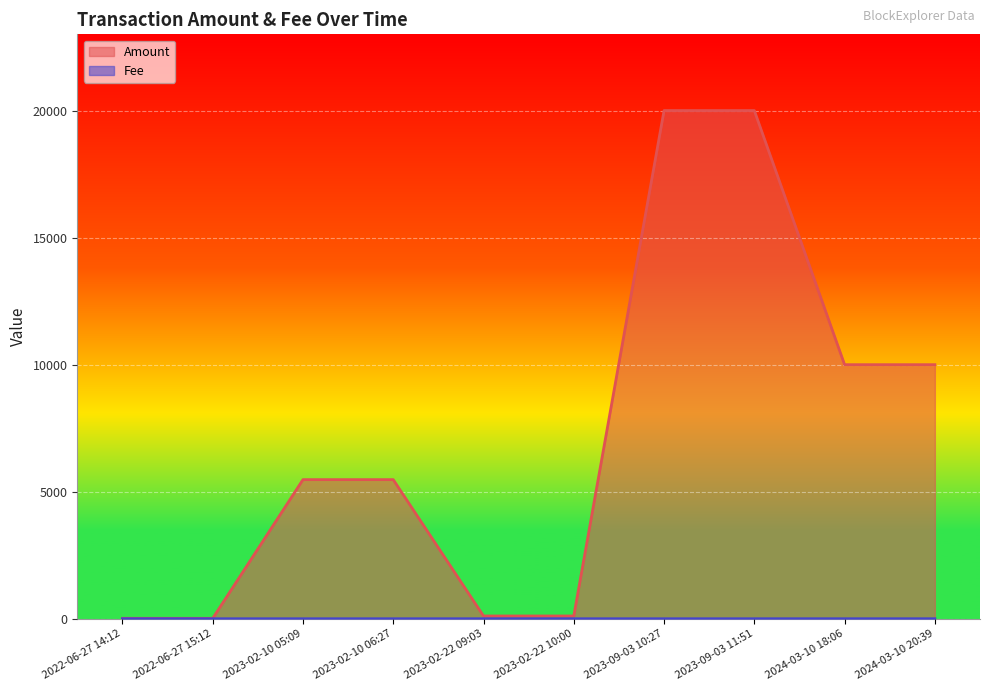

Rank the series by their maximum value, from highest to lowest.

Amount, Fee